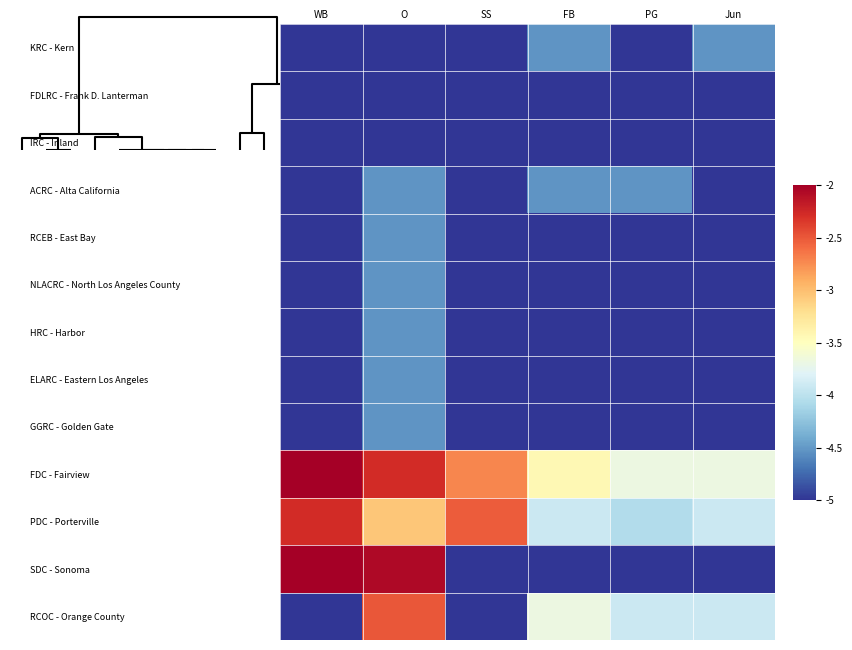

Reading left to right, transcribe all the data shown in this chart.

KRC - Kern: WB=-5.0	O=-5.0	SS=-5.0	FB=-4.5	PG=-5.0	Jun=-4.5
FDLRC - Frank D. Lanterman: WB=-5.0	O=-5.0	SS=-5.0	FB=-5.0	PG=-5.0	Jun=-5.0
IRC - Inland: WB=-5.0	O=-5.0	SS=-5.0	FB=-5.0	PG=-5.0	Jun=-5.0
ACRC - Alta California: WB=-5.0	O=-4.5	SS=-5.0	FB=-4.5	PG=-4.5	Jun=-5.0
RCEB - East Bay: WB=-5.0	O=-4.5	SS=-5.0	FB=-5.0	PG=-5.0	Jun=-5.0
NLACRC - North Los Angeles County: WB=-5.0	O=-4.5	SS=-5.0	FB=-5.0	PG=-5.0	Jun=-5.0
HRC - Harbor: WB=-5.0	O=-4.5	SS=-5.0	FB=-5.0	PG=-5.0	Jun=-5.0
ELARC - Eastern Los Angeles: WB=-5.0	O=-4.5	SS=-5.0	FB=-5.0	PG=-5.0	Jun=-5.0
GGRC - Golden Gate: WB=-5.0	O=-4.5	SS=-5.0	FB=-5.0	PG=-5.0	Jun=-5.0
FDC - Fairview: WB=-2.0	O=-2.3	SS=-2.7	FB=-3.4	PG=-3.7	Jun=-3.7
PDC - Porterville: WB=-2.3	O=-3.0	SS=-2.5	FB=-3.9	PG=-4.1	Jun=-3.9
SDC - Sonoma: WB=-2.0	O=-2.1	SS=-5.0	FB=-5.0	PG=-5.0	Jun=-5.0
RCOC - Orange County: WB=-5.0	O=-2.5	SS=-5.0	FB=-3.7	PG=-3.9	Jun=-3.9